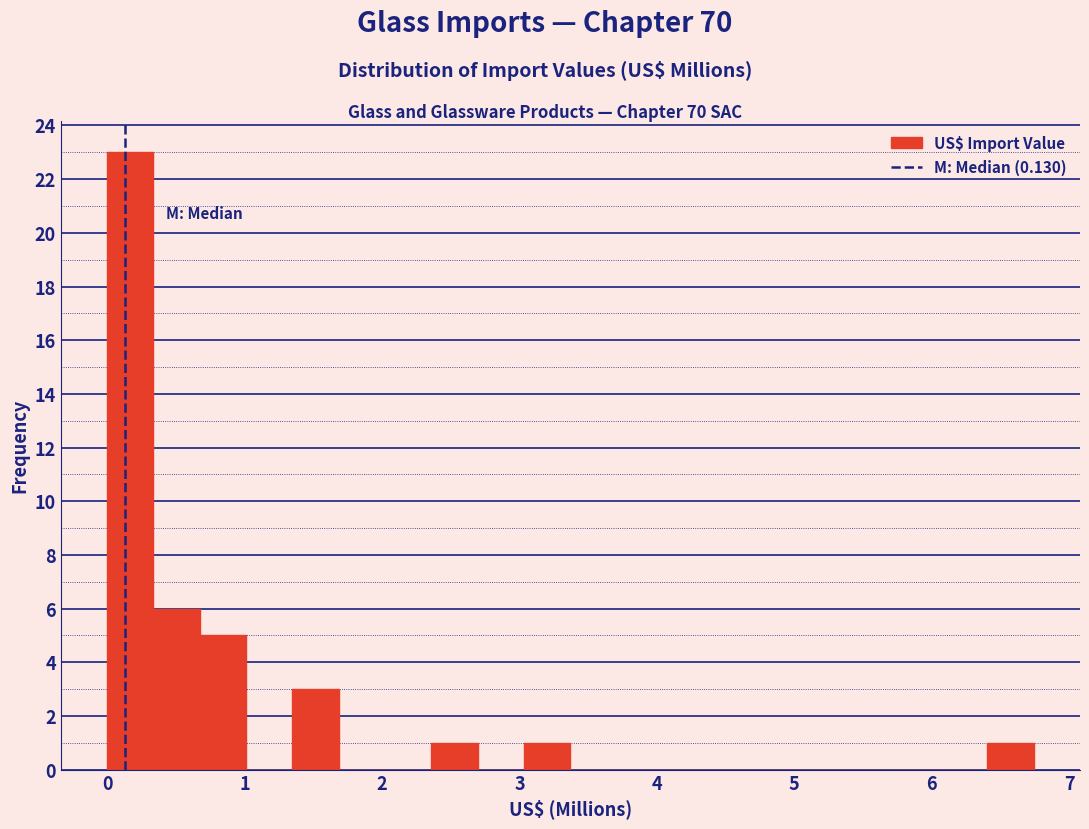

Read against the x-axis, roughly where is the centre of the tallest bar?

0.2